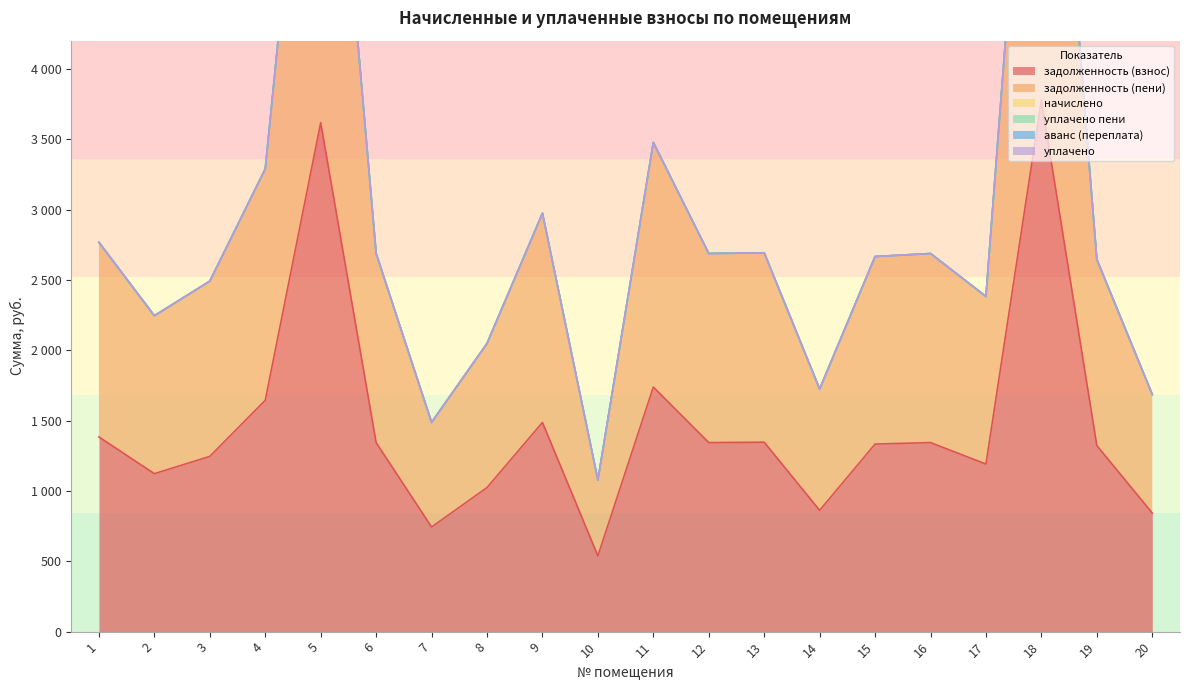

How many lines are shown in the chart?

6